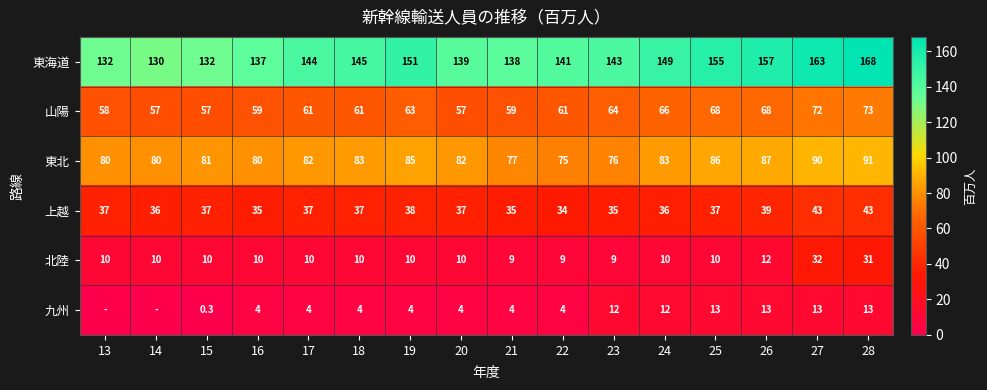

What is the maximum value for 北陸?

32.0